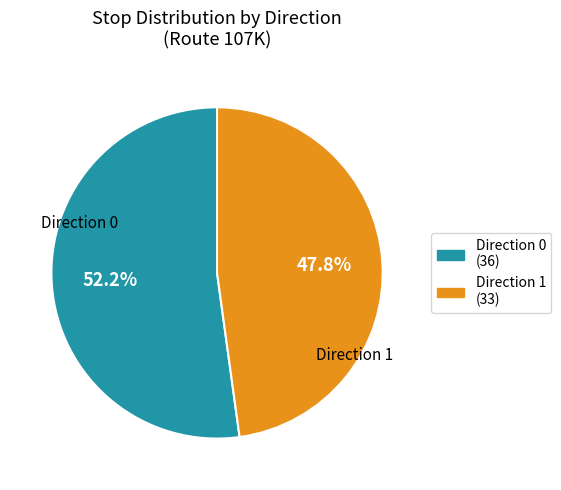

Is there a majority slice in this chart?

Yes